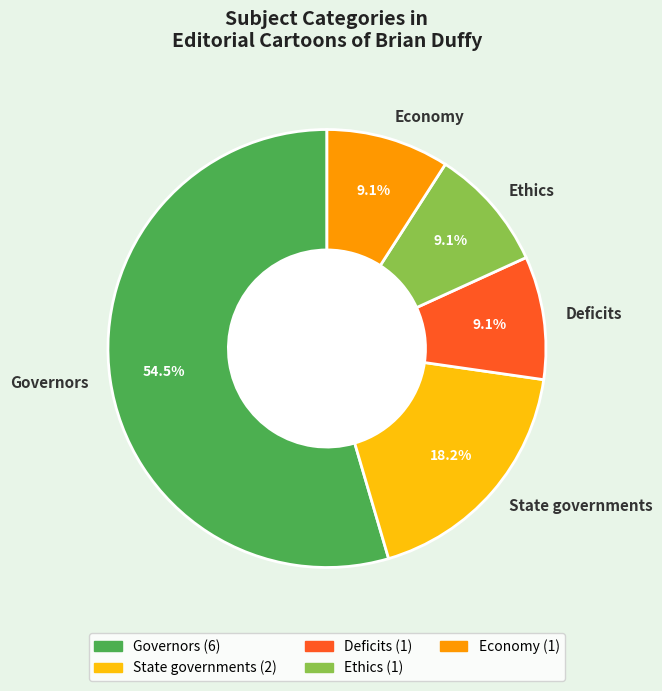

Is Governors the majority of the pie?

Yes